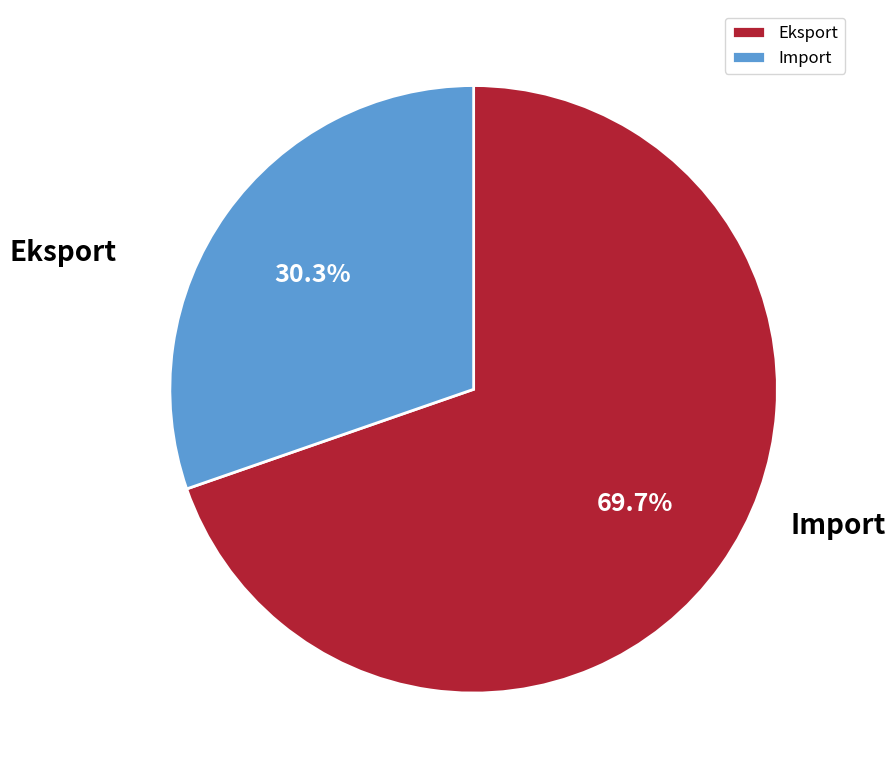

Count the number of slices in the pie.

2